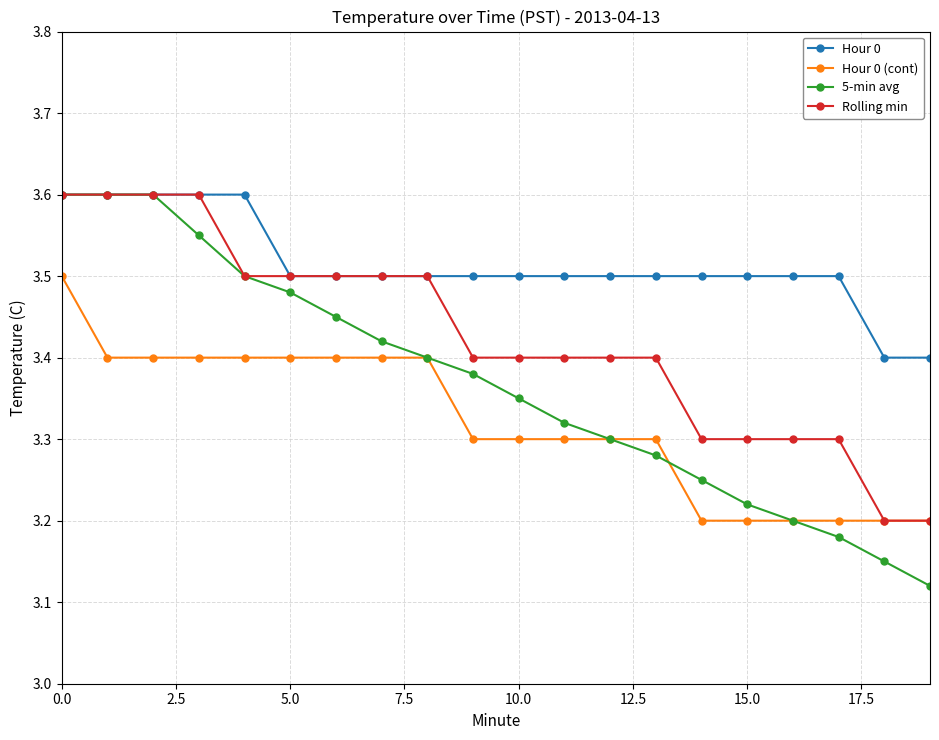

What is the greatest value displayed?

3.6